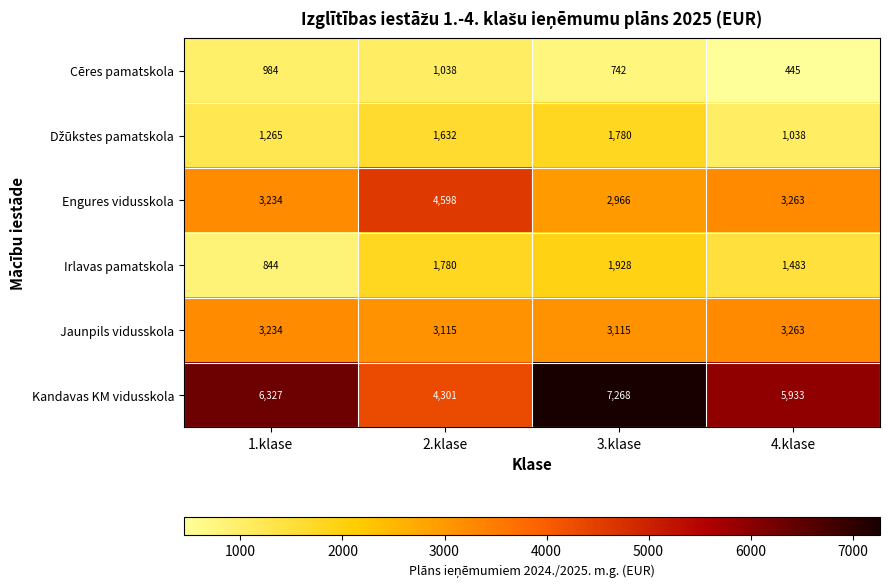

Between 1.klase and 2.klase, which series saw the biggest shift?

Kandavas KM vidusskola